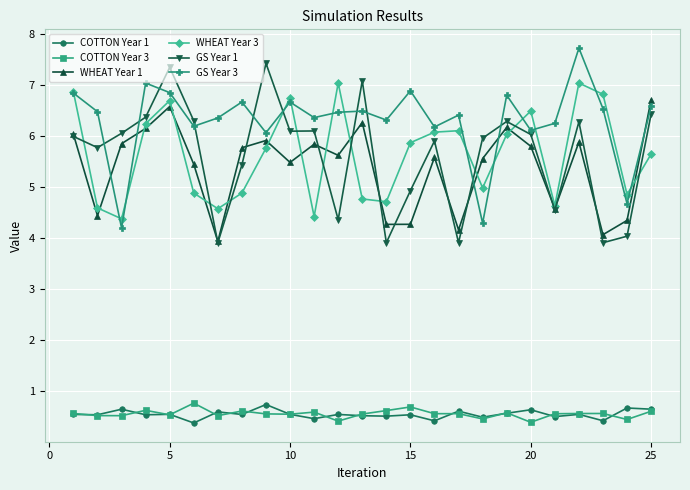

How many interior local valleys does the WHEAT Year 1 series have?

8